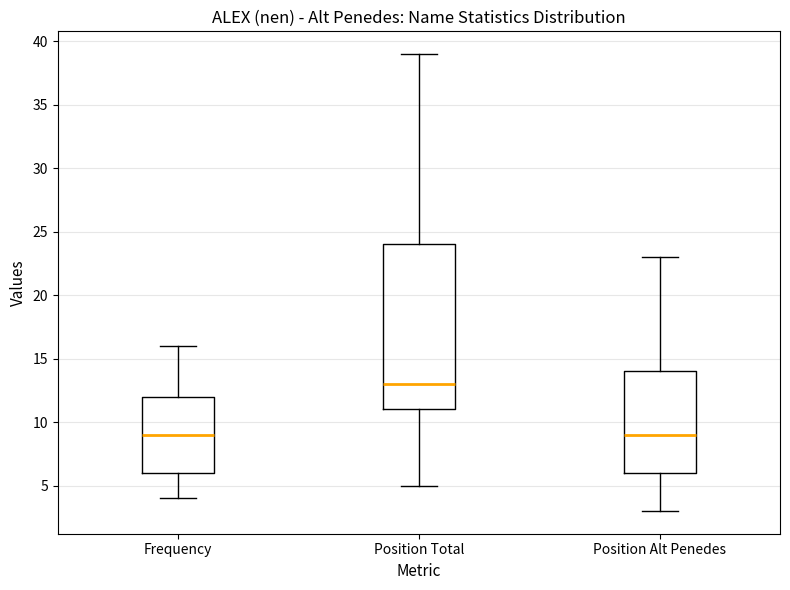

Reading left to right, transcribe this box plot: for each box, give where its median line is, the range the box spans, and where its two whiskers end, as read against the y-axis. The values are not printed on the chart, so give them approximately, as read against the axis.

Frequency: median 9, box 6 to 12, whiskers 4 to 16
Position Total: median 13, box 11 to 24, whiskers 5 to 39
Position Alt Penedes: median 9, box 6 to 14, whiskers 3 to 23